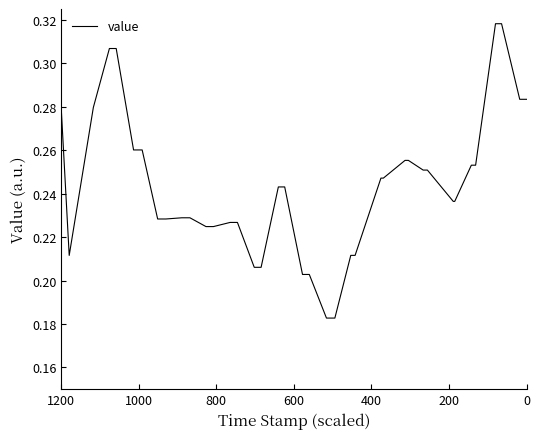

How many points are higher than both their immediate neighbors (excluding endpoints)?

1